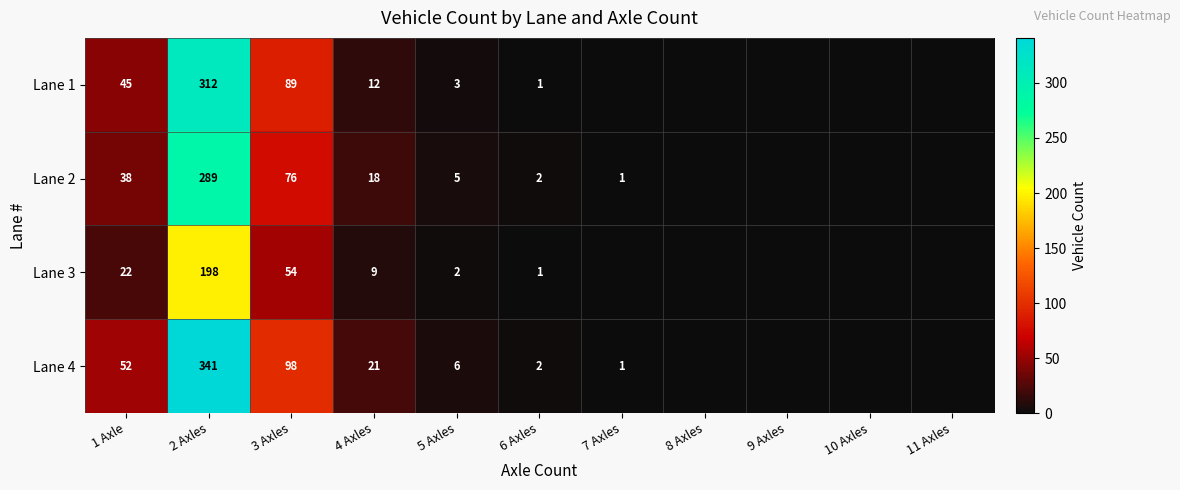

The Lane 2 series shows 76 at 2 Axles. True or false?

False